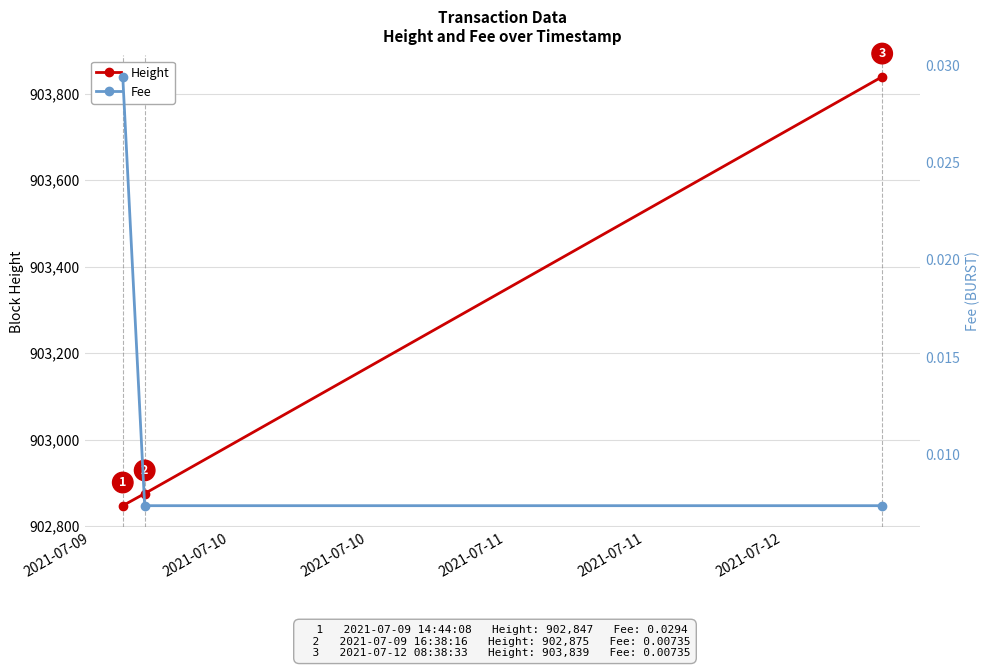

What is the value of the Height point at the 3rd from the left?

903839